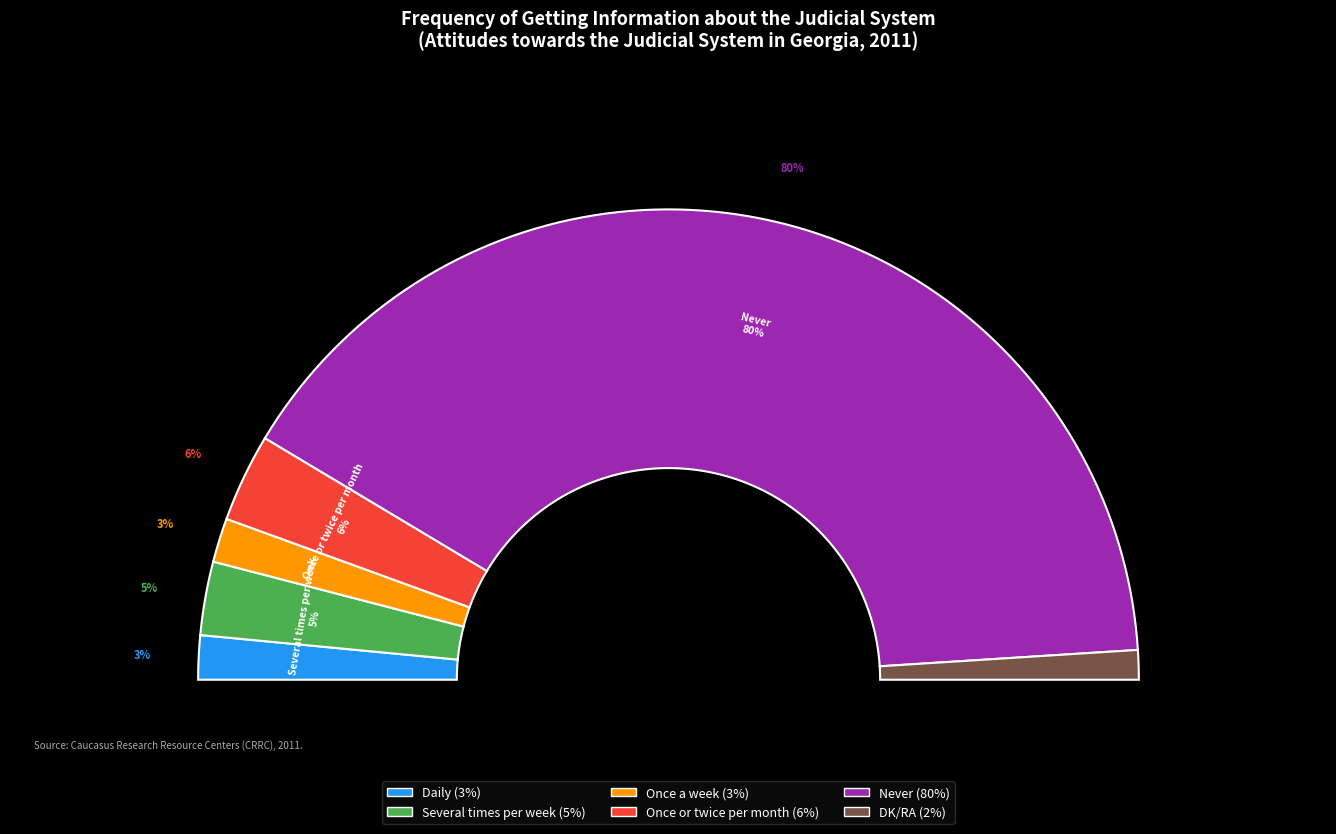

To the nearest percent, what percentage of the pie is DK/RA?

2%